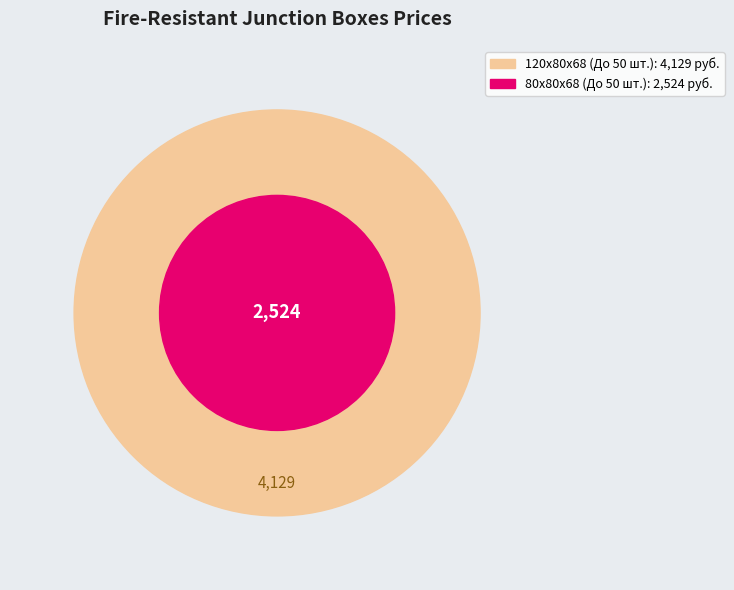

True or false: 80х80х68 accounts for 49% of the total.

False